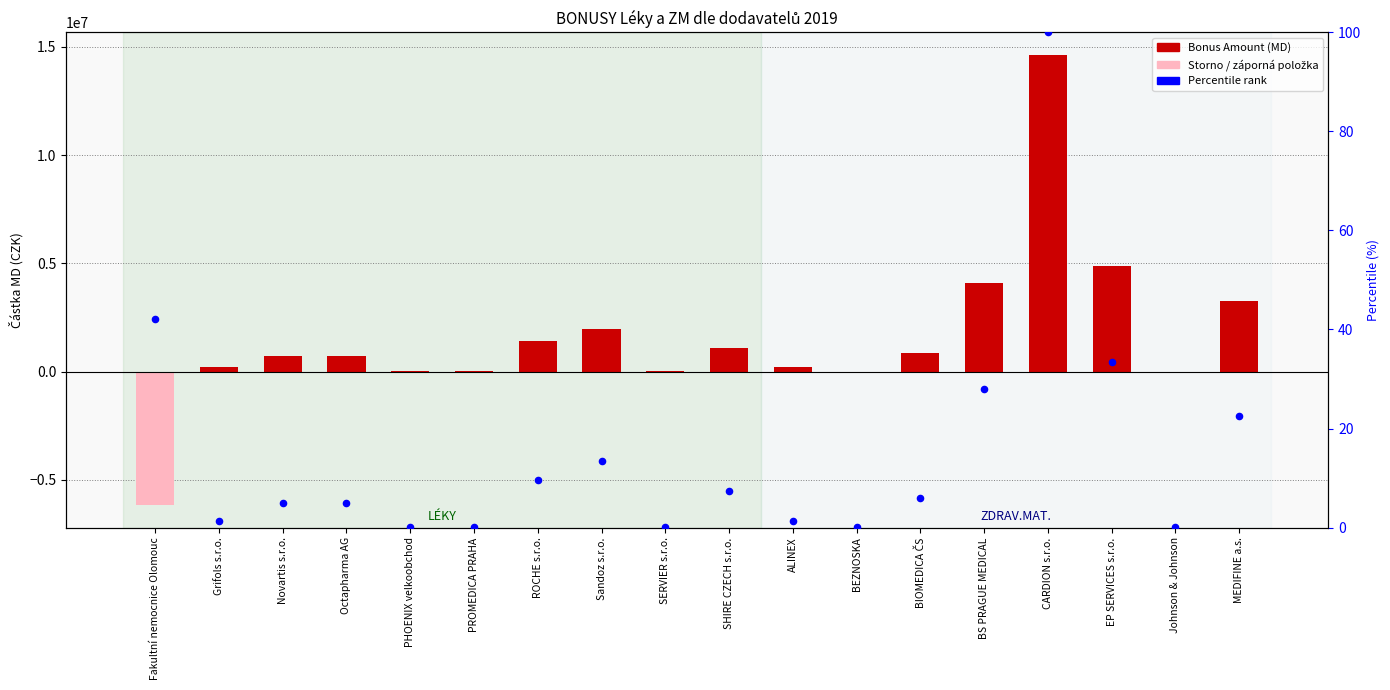

Which series has the largest Y range (max minus min)?

Bonus Amount (MD)